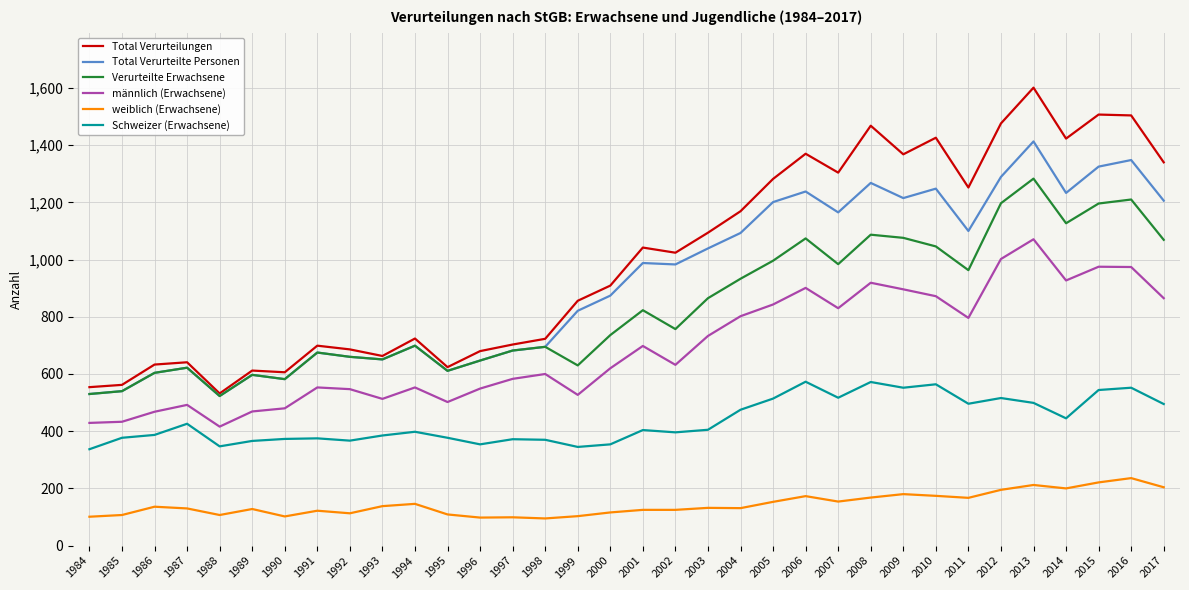

At how many categories does at least one series exceed 814?

19